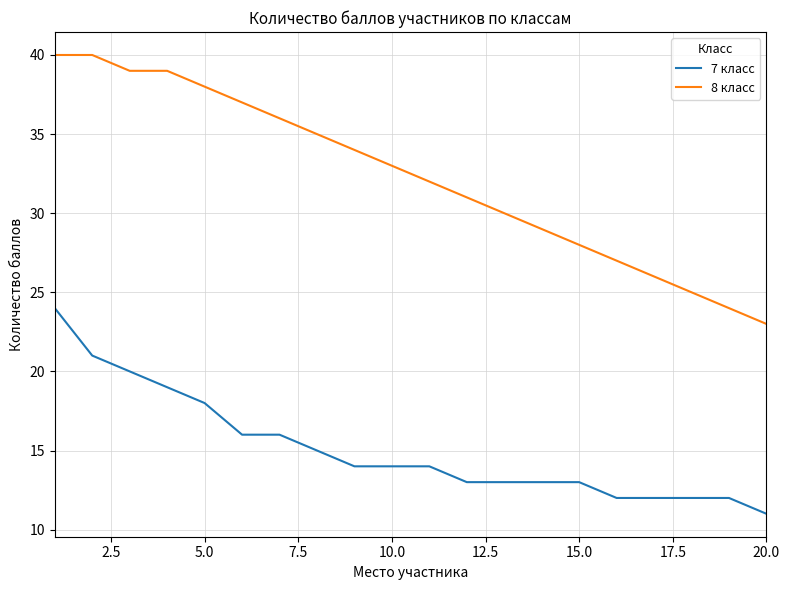

Reading left to right, list all the values displayed in this chart.

7 класс: 24	21	20	19	18	16	16	15	14	14	14	13	13	13	13	12	12	12	12	11
8 класс: 40	40	39	39	38	37	36	35	34	33	32	31	30	29	28	27	26	25	24	23